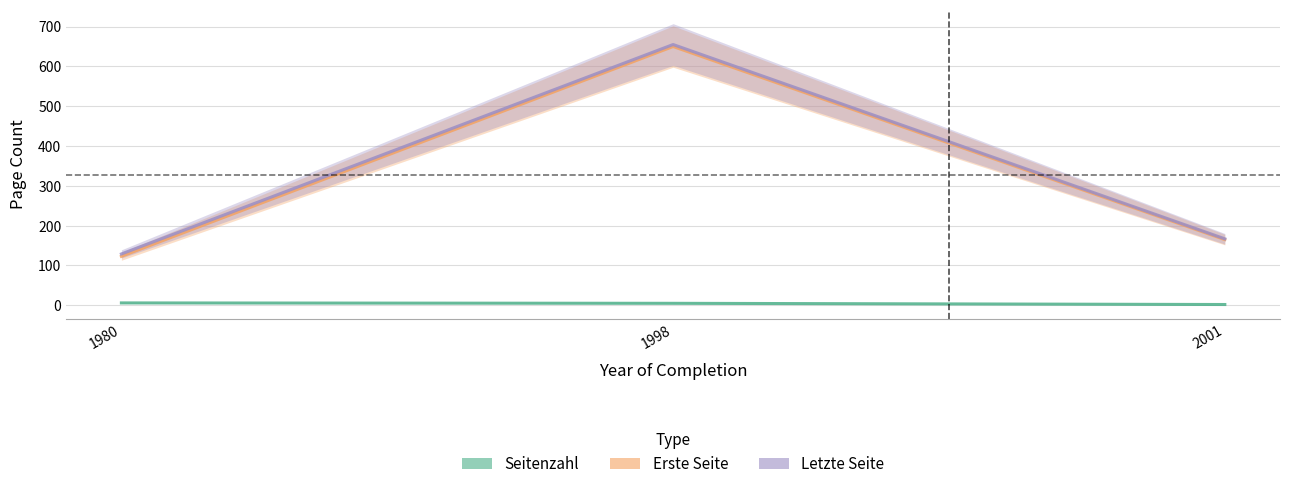

How many lines are shown in the chart?

3